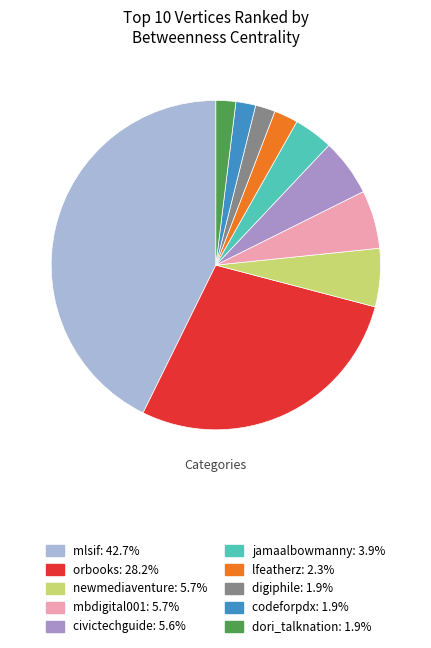

True or false: digiphile accounts for 13% of the total.

False